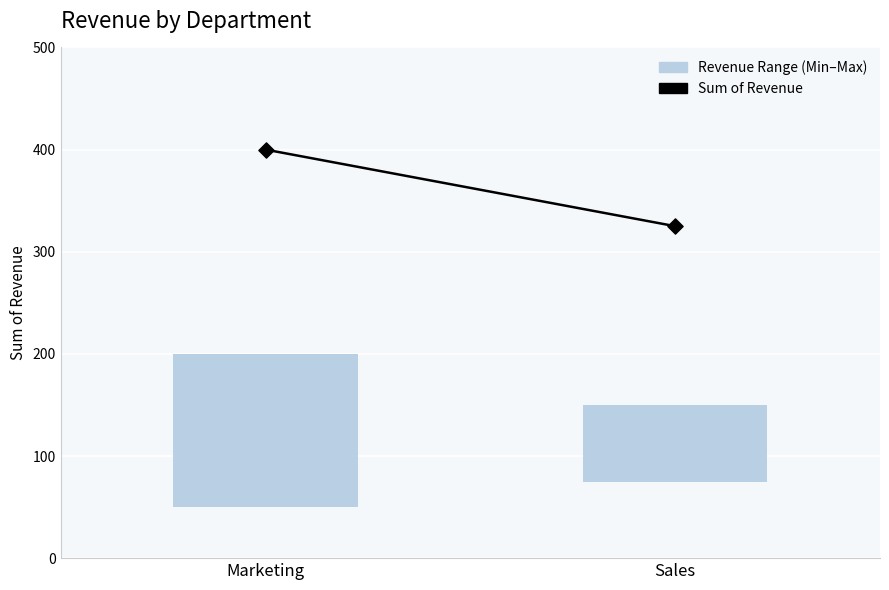

What is the change in value from Marketing to Sales?

-75